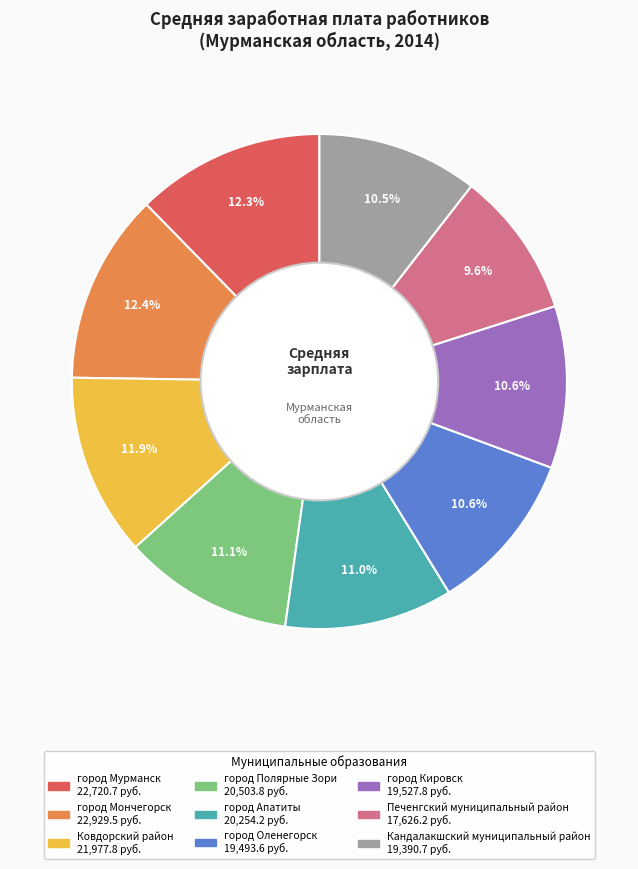

How many segments does this pie chart have?

9